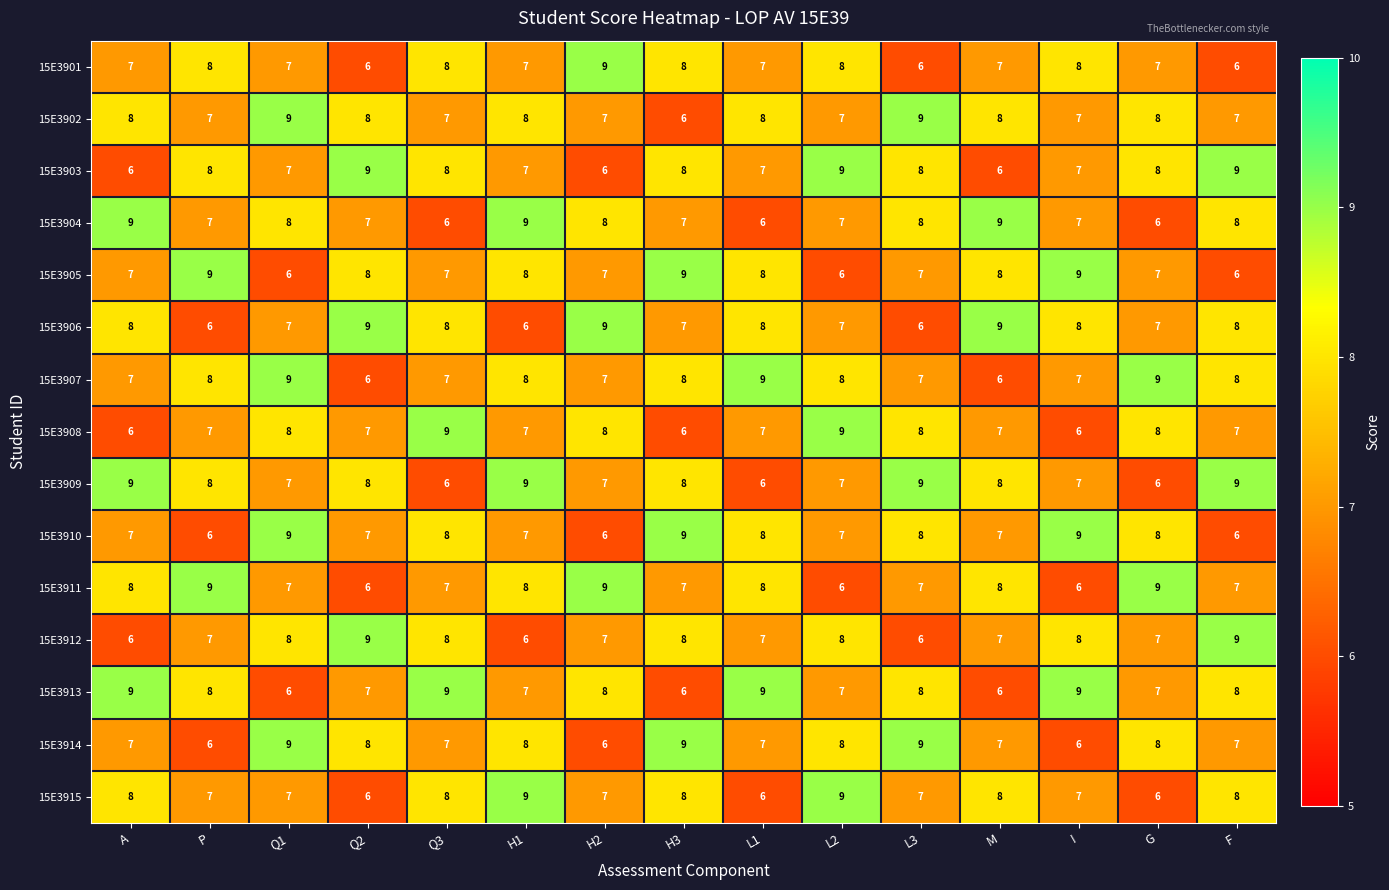

What is the minimum value shown in the chart?

6